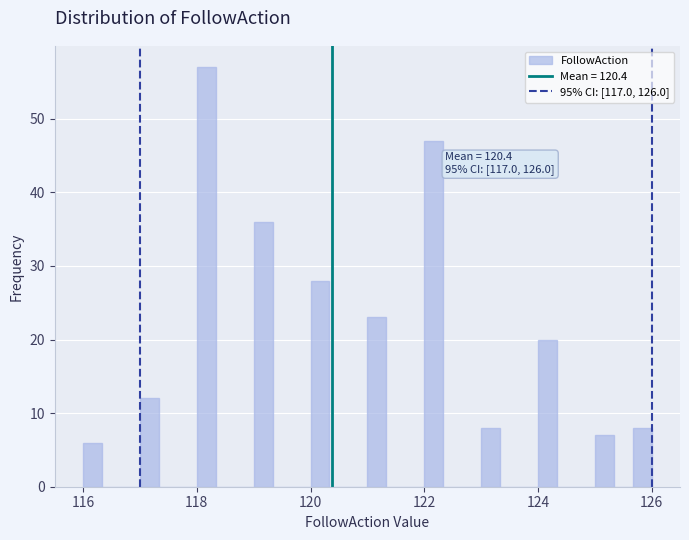

Read against the x-axis, roughly where is the centre of the tallest bar?

118.2